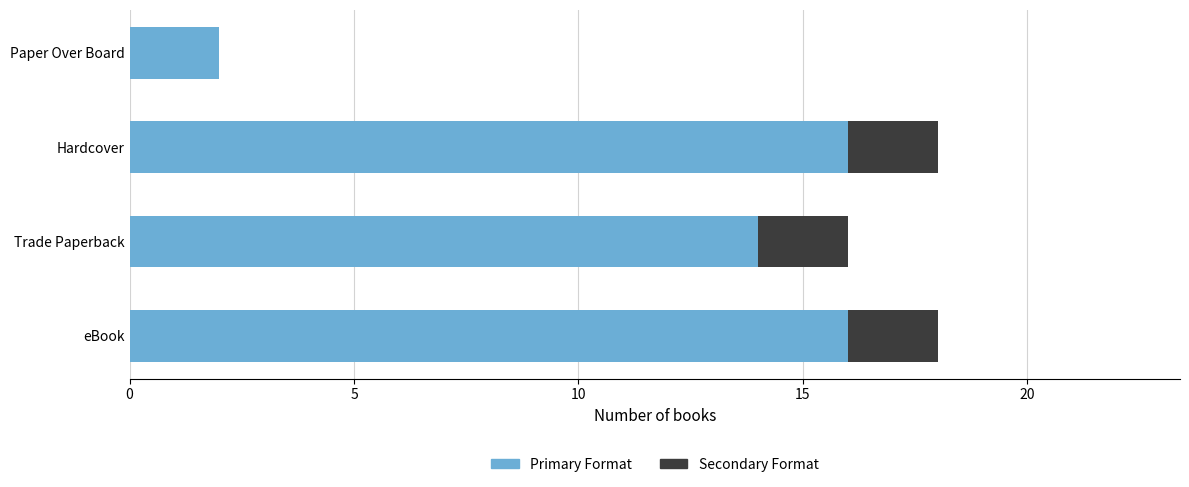

What is the sum of the Primary Format values at eBook and Hardcover?

32